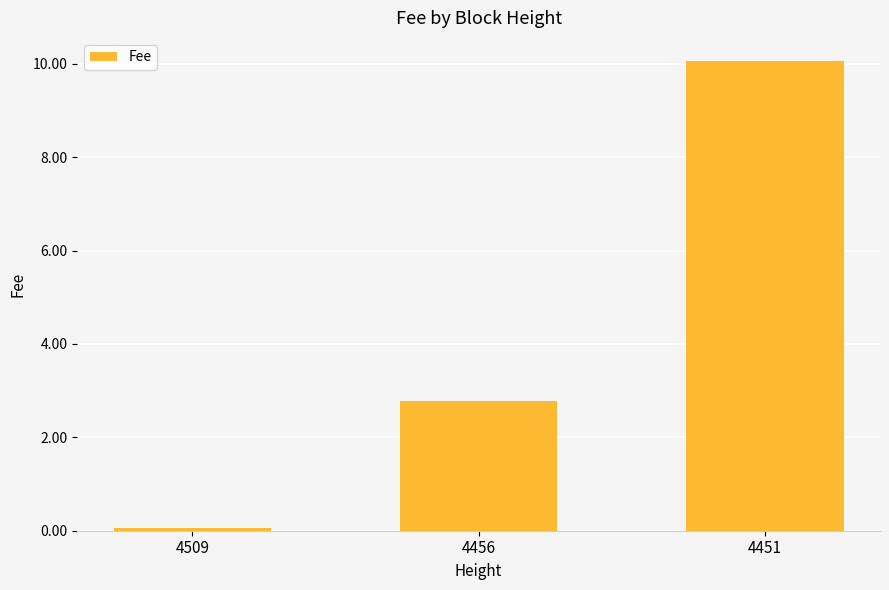

Rank the categories by value from highest to lowest.

4451, 4456, 4509